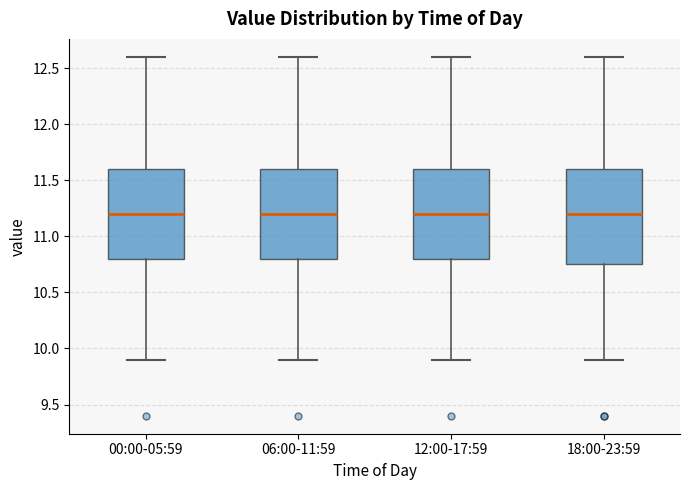

Reading left to right, transcribe this box plot: for each box, give where its median line is, the range the box spans, and where its two whiskers end, as read against the y-axis. The values are not printed on the chart, so give them approximately, as read against the axis.

00:00-05:59: median 11.20, box 10.80 to 11.60, whiskers 9.90 to 12.60
06:00-11:59: median 11.20, box 10.80 to 11.60, whiskers 9.90 to 12.60
12:00-17:59: median 11.20, box 10.80 to 11.60, whiskers 9.90 to 12.60
18:00-23:59: median 11.20, box 10.75 to 11.60, whiskers 9.90 to 12.60